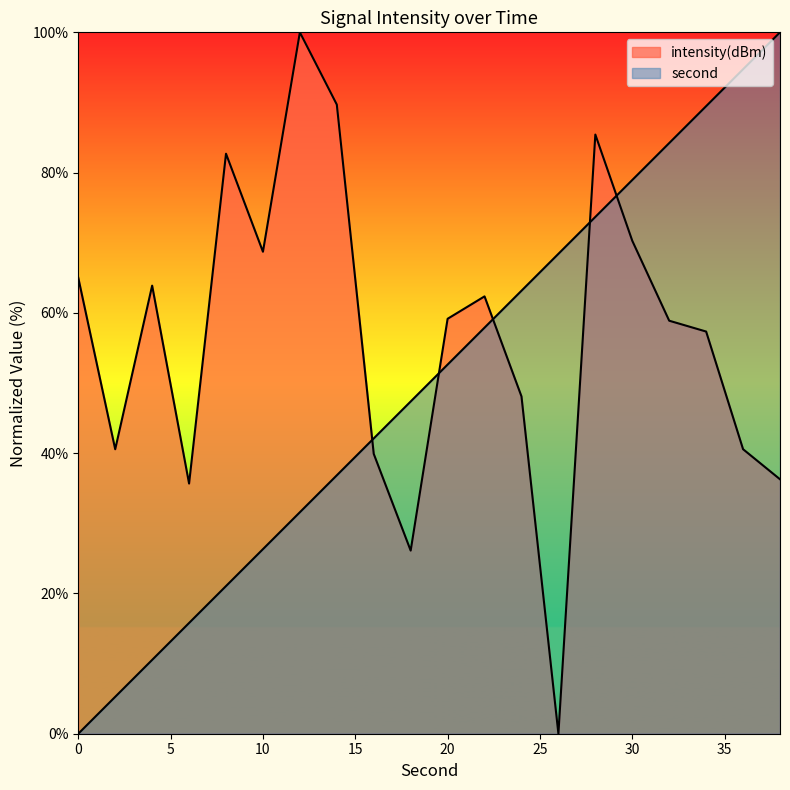

Which series ends up on top after the final intersection of second and intensity?

second